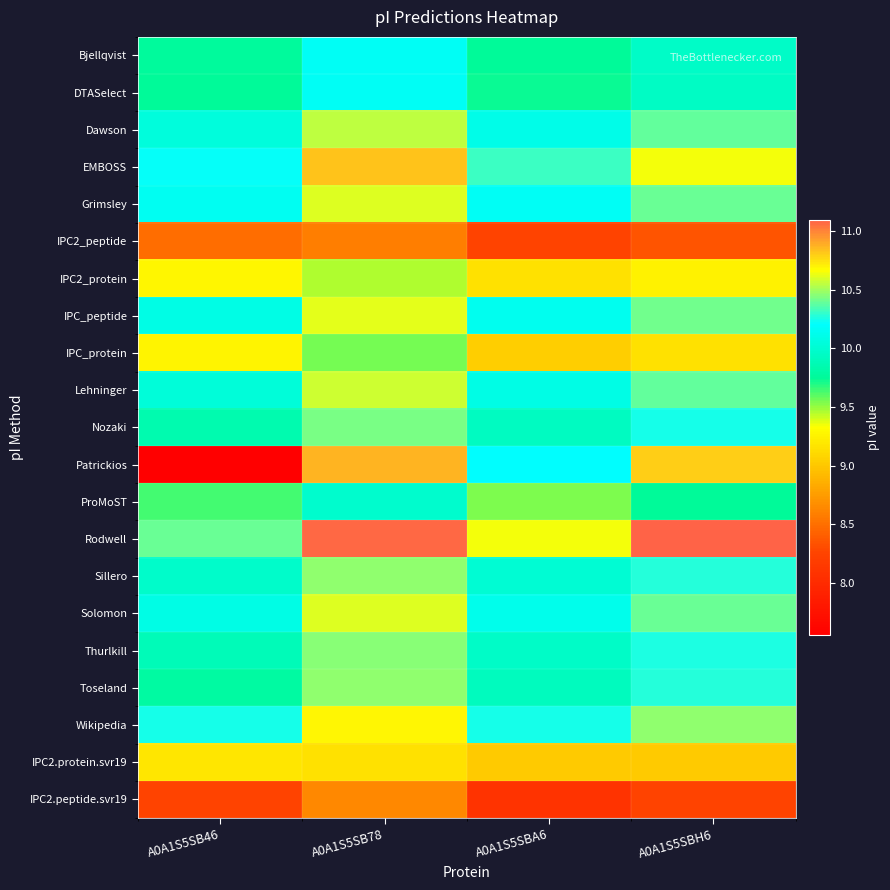

Reading left to right, extract all data points from this chart.

Bjellqvist: A0A1S5SB46=9.8	A0A1S5SB78=10.2	A0A1S5SBA6=9.8	A0A1S5SBH6=10.0
DTASelect: A0A1S5SB46=9.8	A0A1S5SB78=10.2	A0A1S5SBA6=9.7	A0A1S5SBH6=9.9
Dawson: A0A1S5SB46=10.1	A0A1S5SB78=10.6	A0A1S5SBA6=10.1	A0A1S5SBH6=10.4
EMBOSS: A0A1S5SB46=10.2	A0A1S5SB78=10.8	A0A1S5SBA6=10.3	A0A1S5SBH6=10.6
Grimsley: A0A1S5SB46=10.1	A0A1S5SB78=10.6	A0A1S5SBA6=10.2	A0A1S5SBH6=10.4
IPC2_peptide: A0A1S5SB46=8.5	A0A1S5SB78=8.6	A0A1S5SBA6=8.3	A0A1S5SBH6=8.3
IPC2_protein: A0A1S5SB46=9.3	A0A1S5SB78=9.5	A0A1S5SBA6=9.2	A0A1S5SBH6=9.3
IPC_peptide: A0A1S5SB46=10.1	A0A1S5SB78=10.6	A0A1S5SBA6=10.1	A0A1S5SBH6=10.4
IPC_protein: A0A1S5SB46=9.3	A0A1S5SB78=9.6	A0A1S5SBA6=9.0	A0A1S5SBH6=9.2
Lehninger: A0A1S5SB46=10.0	A0A1S5SB78=10.6	A0A1S5SBA6=10.1	A0A1S5SBH6=10.4
Nozaki: A0A1S5SB46=9.8	A0A1S5SB78=10.4	A0A1S5SBA6=9.9	A0A1S5SBH6=10.2
Patrickios: A0A1S5SB46=7.6	A0A1S5SB78=10.9	A0A1S5SBA6=10.2	A0A1S5SBH6=10.8
ProMoST: A0A1S5SB46=9.6	A0A1S5SB78=10.0	A0A1S5SBA6=9.5	A0A1S5SBH6=9.8
Rodwell: A0A1S5SB46=10.4	A0A1S5SB78=11.1	A0A1S5SBA6=10.6	A0A1S5SBH6=11.1
Sillero: A0A1S5SB46=10.0	A0A1S5SB78=10.5	A0A1S5SBA6=10.0	A0A1S5SBH6=10.3
Solomon: A0A1S5SB46=10.1	A0A1S5SB78=10.6	A0A1S5SBA6=10.1	A0A1S5SBH6=10.4
Thurlkill: A0A1S5SB46=9.9	A0A1S5SB78=10.5	A0A1S5SBA6=10.0	A0A1S5SBH6=10.3
Toseland: A0A1S5SB46=9.8	A0A1S5SB78=10.5	A0A1S5SBA6=9.9	A0A1S5SBH6=10.3
Wikipedia: A0A1S5SB46=10.2	A0A1S5SB78=10.7	A0A1S5SBA6=10.2	A0A1S5SBH6=10.5
IPC2.protein.svr19: A0A1S5SB46=9.2	A0A1S5SB78=9.2	A0A1S5SBA6=9.0	A0A1S5SBH6=9.0
IPC2.peptide.svr19: A0A1S5SB46=8.3	A0A1S5SB78=8.6	A0A1S5SBA6=8.1	A0A1S5SBH6=8.3